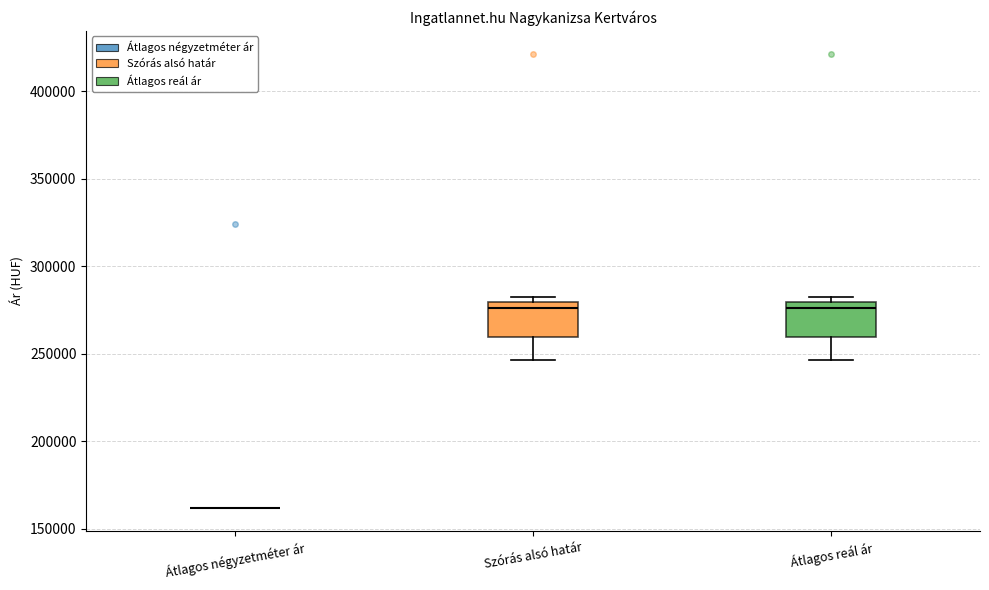

Reading left to right, read every box against the y-axis: the position of its median line, the range the box covers, and the ends of its whiskers. The values are not printed on the chart, so give them approximately, as read against the axis.

Átlagos négyzetméter ár: box collapsed to a line at 160000, whiskers 160000 to 160000
Szórás alsó határ: median 275000, box 260000 to 280000, whiskers 245000 to 285000
Átlagos reál ár: median 275000, box 260000 to 280000, whiskers 245000 to 285000